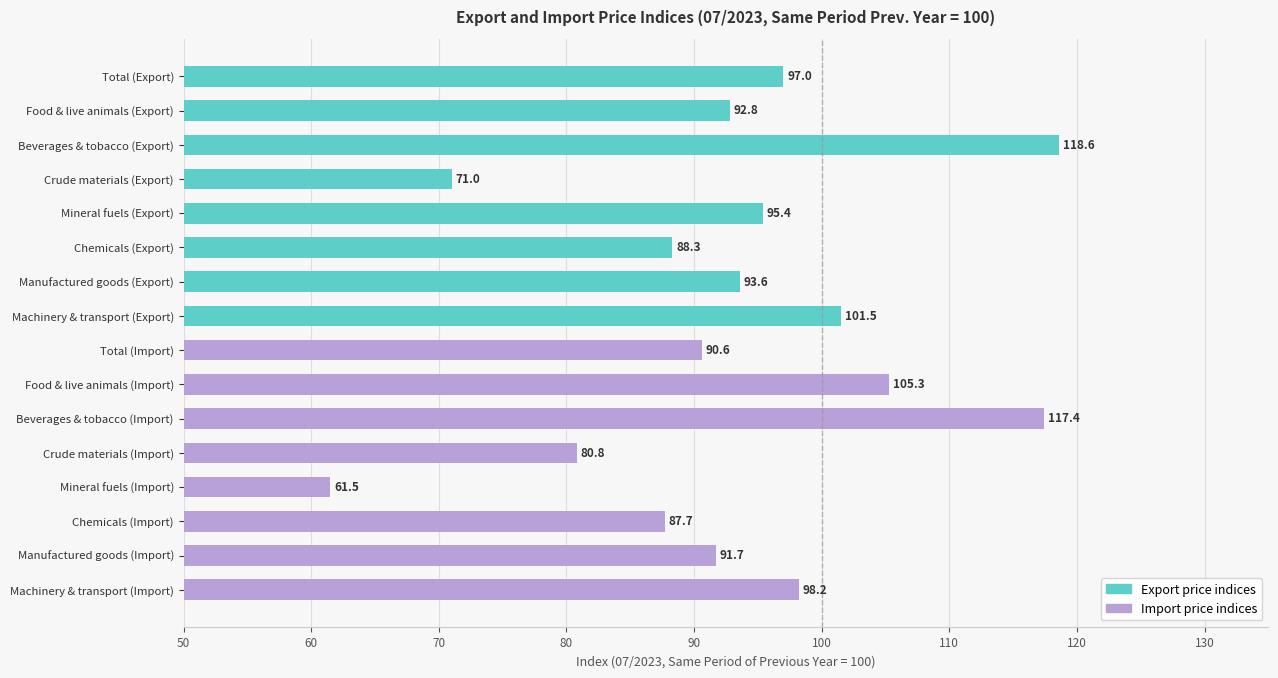

What is the maximum value shown in the chart?

118.6